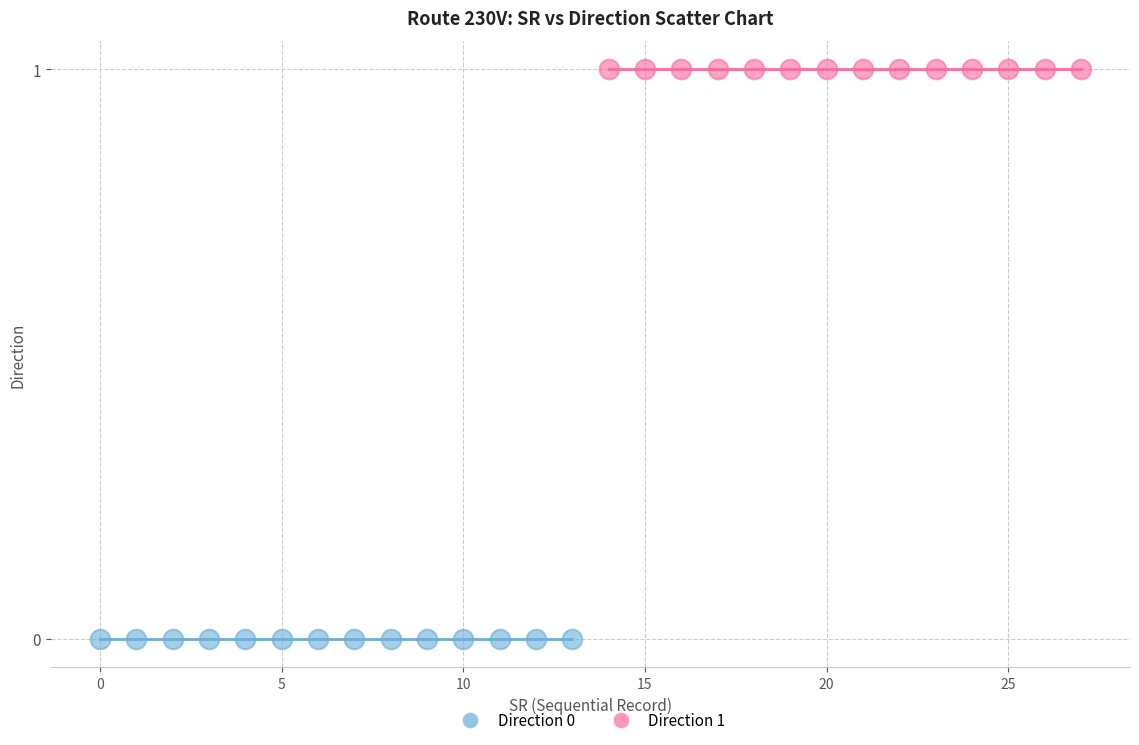

Which series contains the lowest Y value?

Direction 0